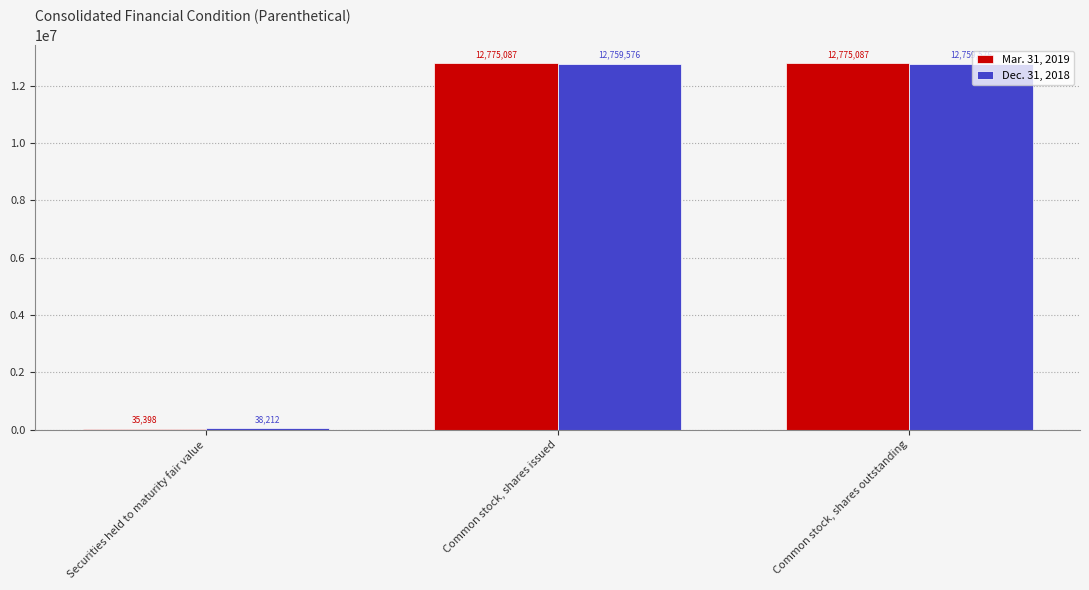

Count the number of categories in the chart.

3